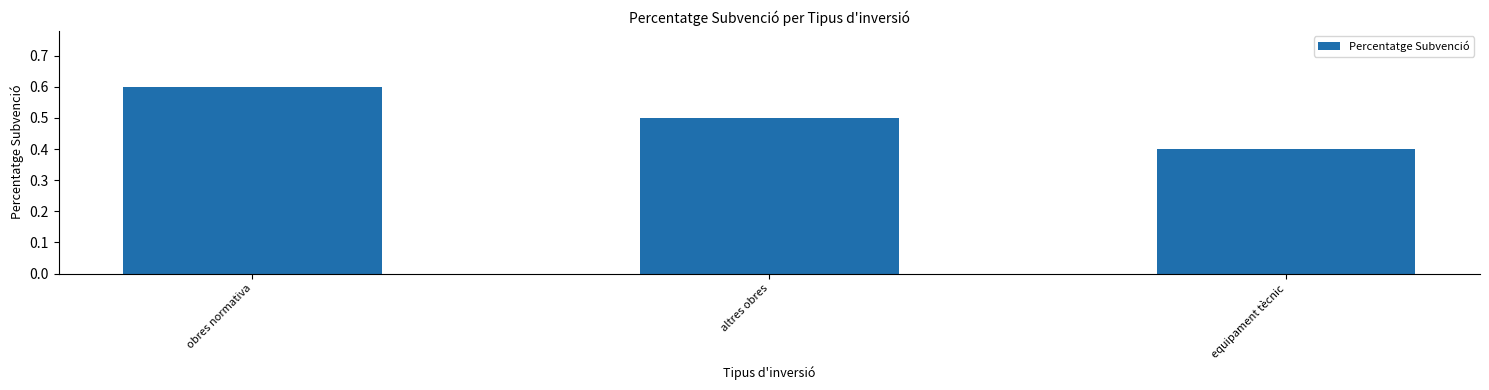

What is the label of the 1st bar from the left?

obres normativa